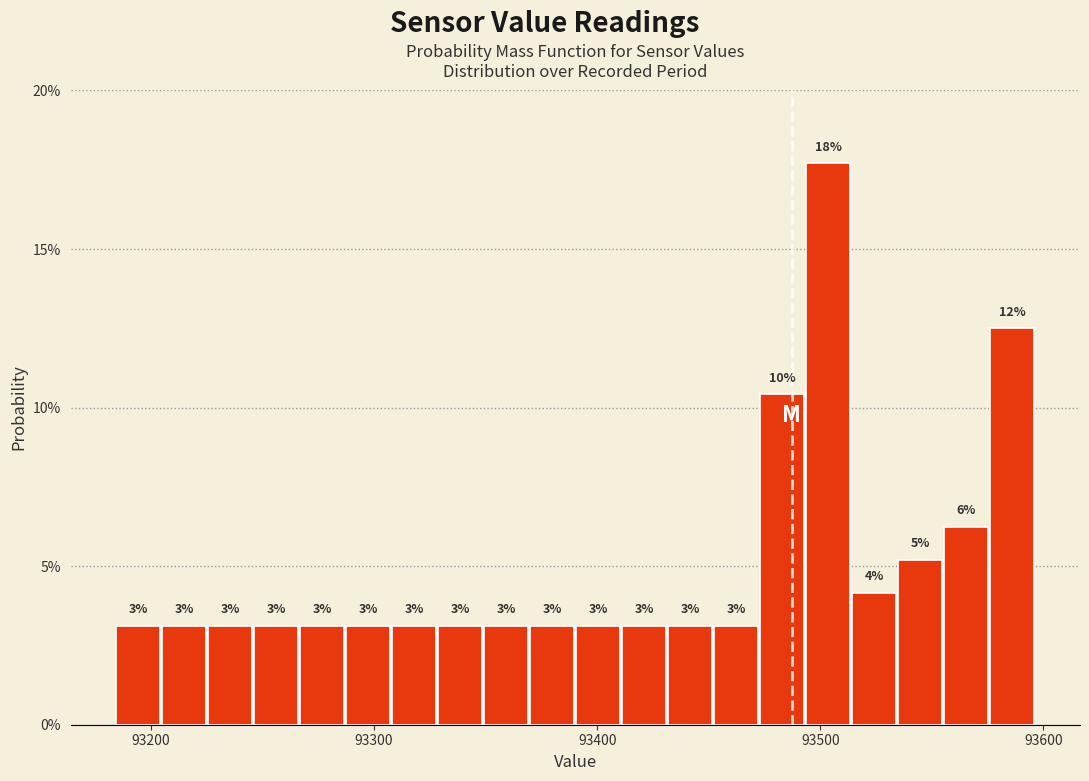

Read against the x-axis, roughly where is the centre of the tallest bar?

93500